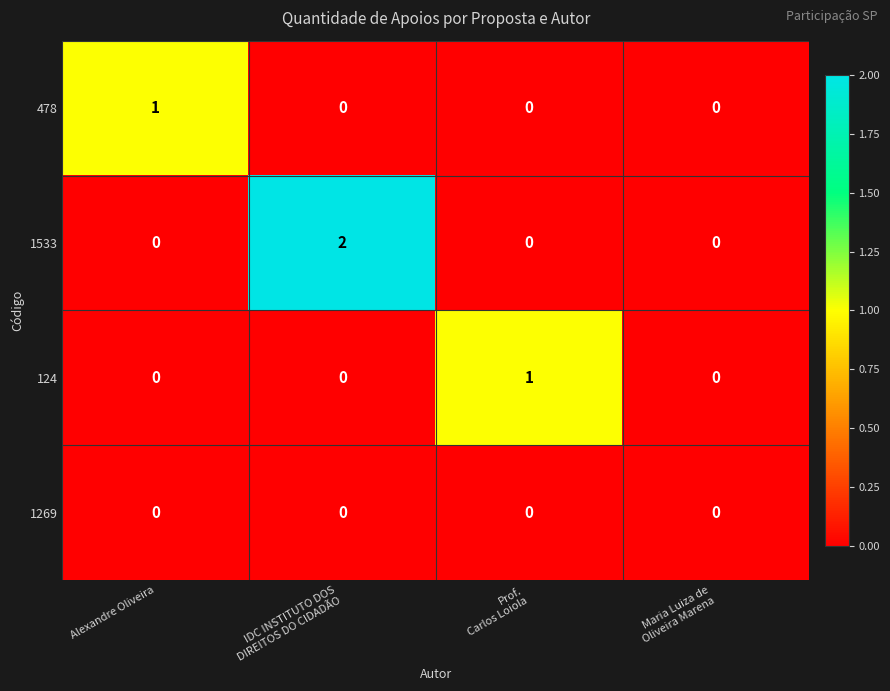

Reading right to left, extract all data points from this chart.

478: 0	0	0	1
1533: 0	0	2	0
124: 0	1	0	0
1269: 0	0	0	0